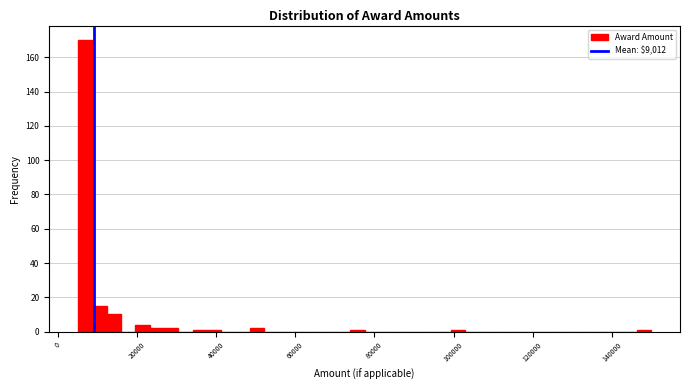

Around what value on the x-axis is the tallest bar? Give the approximate position of its centre, as read against the axis.

6000